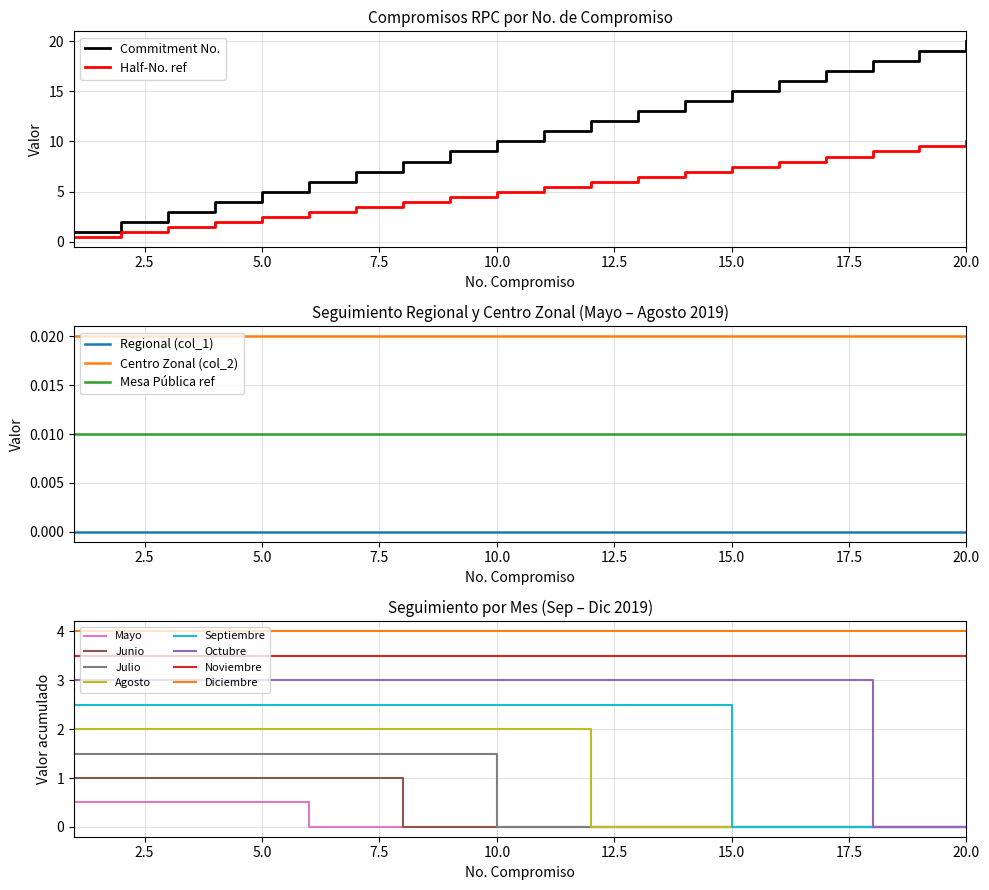

How many data points in Commitment 1 are above 11?

9